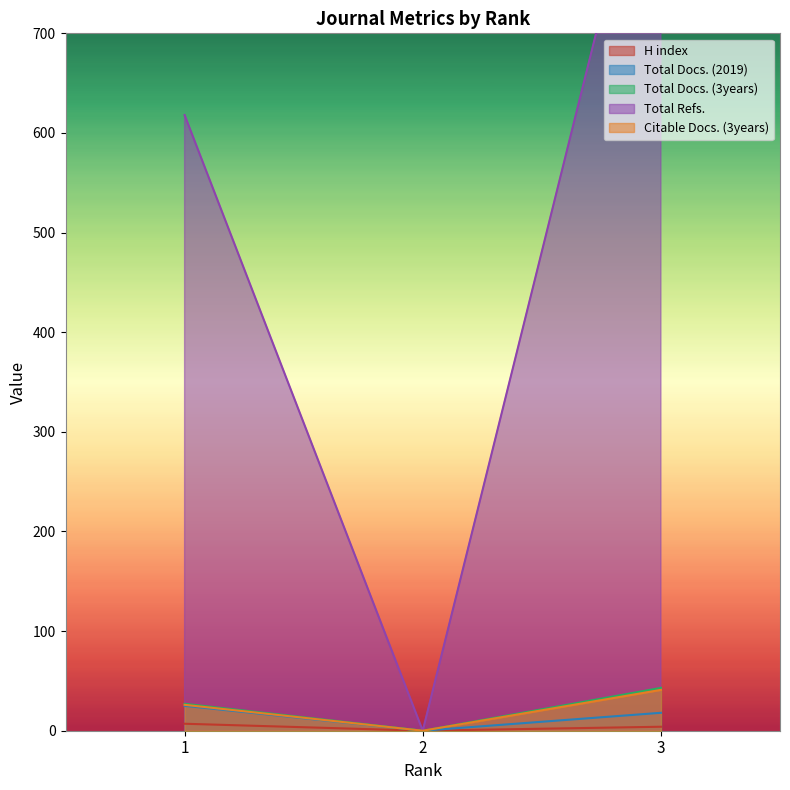

Read the Citable Docs. (3years) value at 3, to the nearest 10.

40